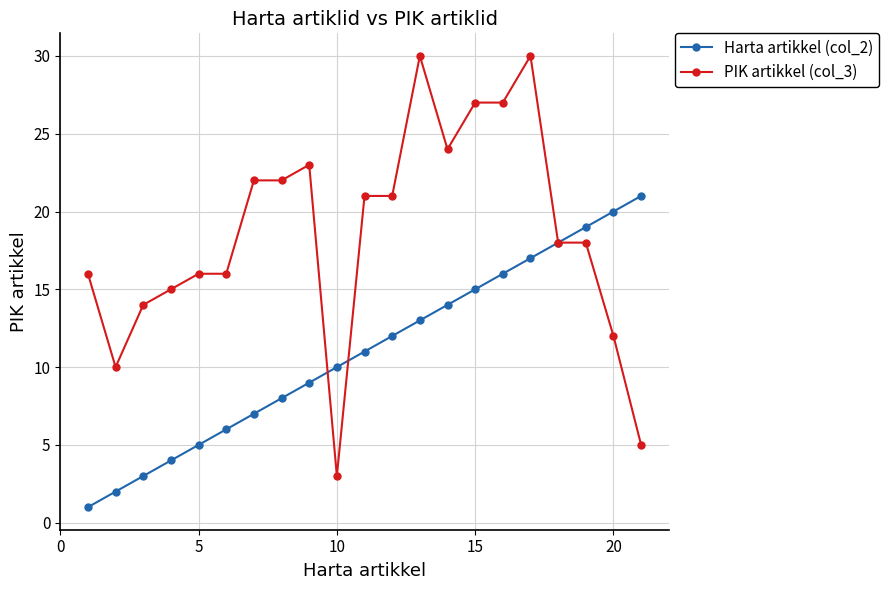

What is the average value of the PIK artikkel (col_3) series?

19